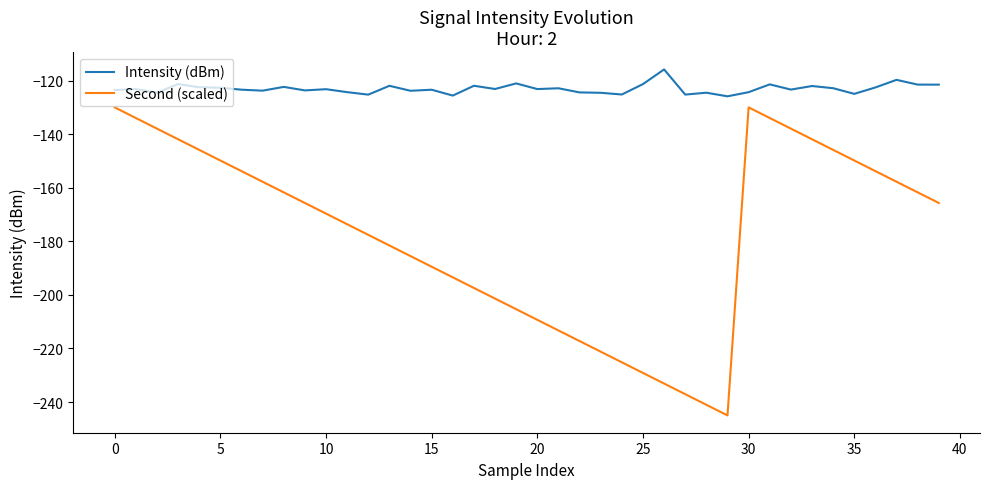

How many lines are shown in the chart?

2